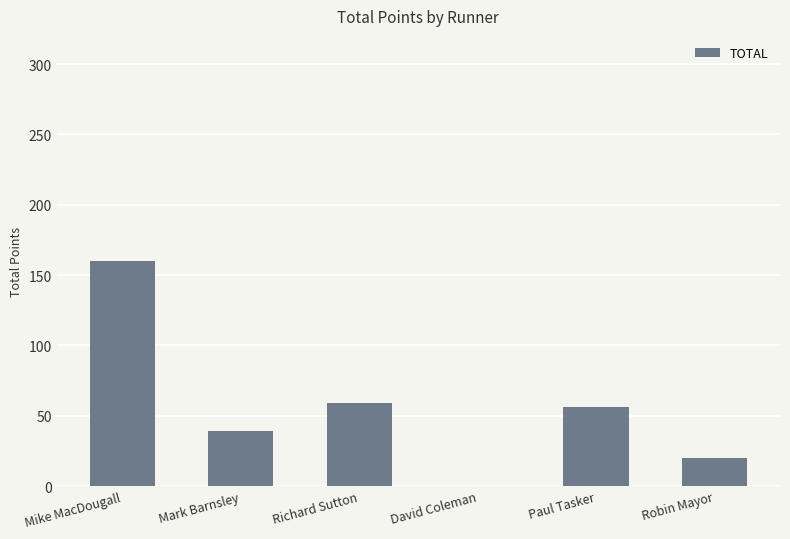

Read the value at Robin Mayor.

20